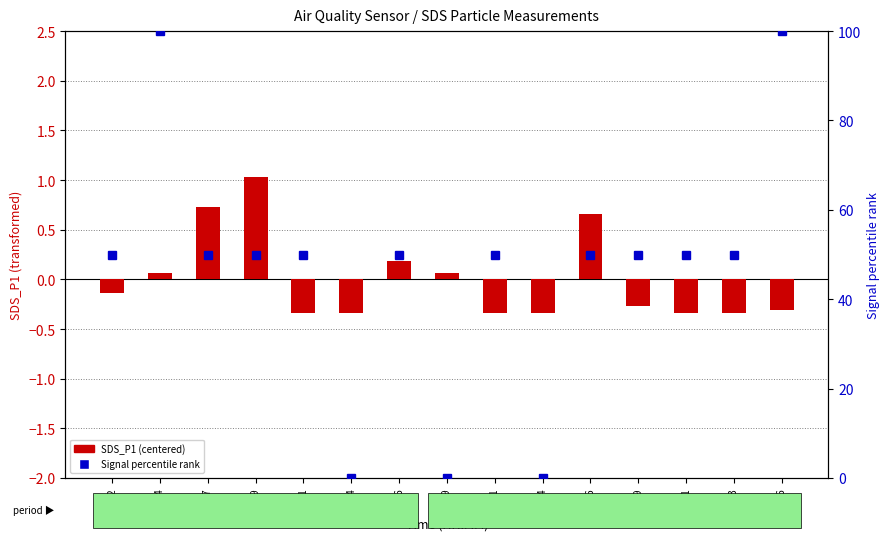

What is the smallest value displayed?

-0.3